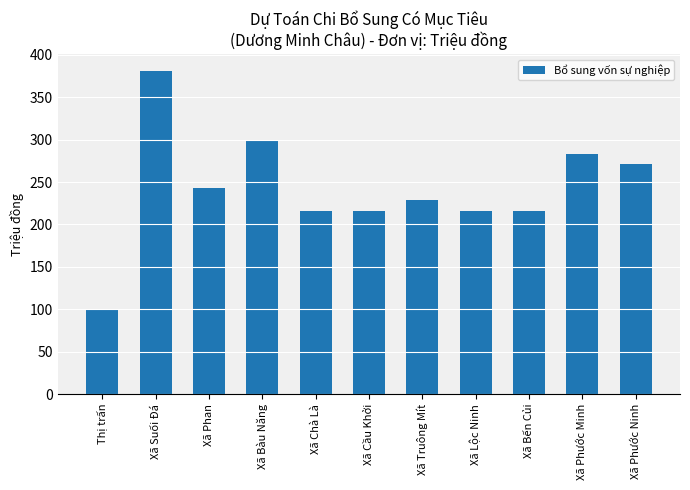

What position from the left is Xã Lộc Ninh?

8